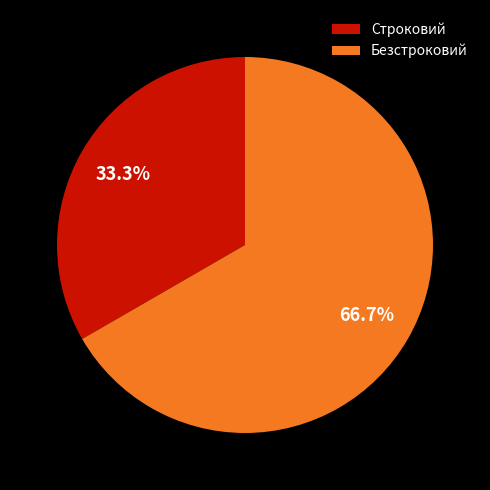

Which has a higher value, Безстроковий or Строковий?

Безстроковий